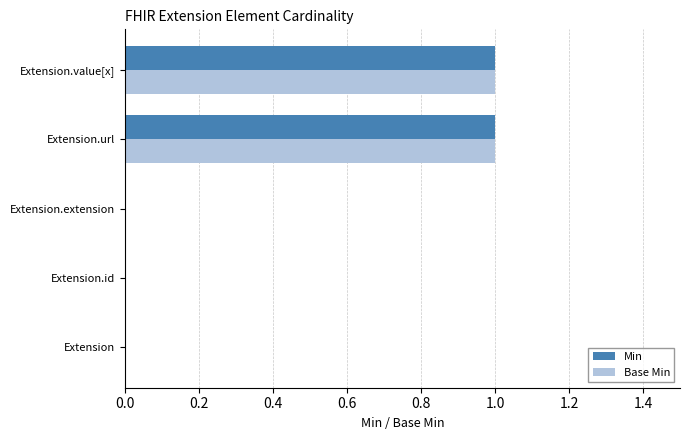

True or false: Base Min has a value of -1 at Extension.extension.

False